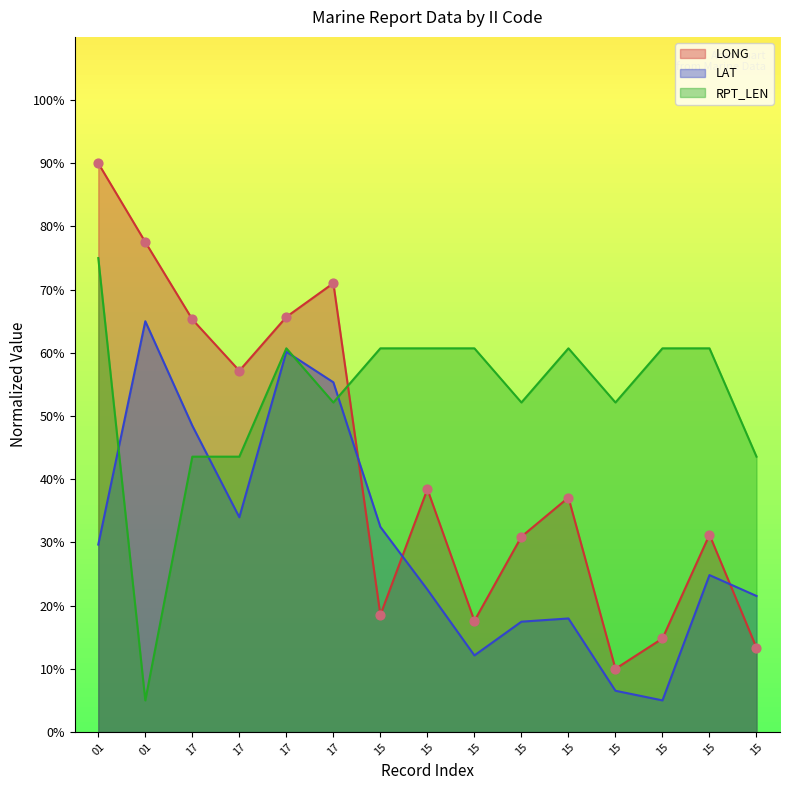

Which series contains the lowest Y value?

LAT